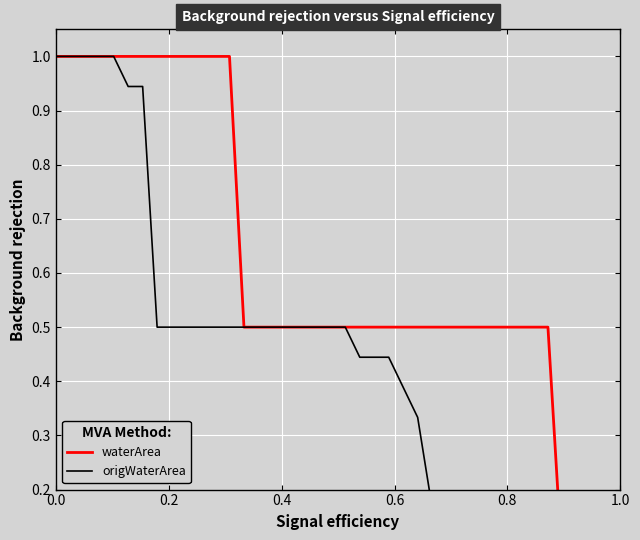

Reading left to right, transcribe all the data shown in this chart.

waterArea: 1.0	1.0	1.0	1.0	1.0	1.0	1.0	1.0	1.0	1.0	1.0	1.0	1.0	0.5	0.5	0.5	0.5	0.5	0.5	0.5	0.5	0.5	0.5	0.5	0.5	0.5	0.5	0.5	0.5	0.5	0.5	0.5	0.5	0.5	0.5	0.1	0.0	0.0	0.0	0.0
origWaterArea: 1.0	1.0	1.0	1.0	1.0	0.9	0.9	0.5	0.5	0.5	0.5	0.5	0.5	0.5	0.5	0.5	0.5	0.5	0.5	0.5	0.5	0.4	0.4	0.4	0.4	0.3	0.2	0.0	0.0	0.0	0.0	0.0	0.0	0.0	0.0	0.0	0.0	0.0	0.0	0.0